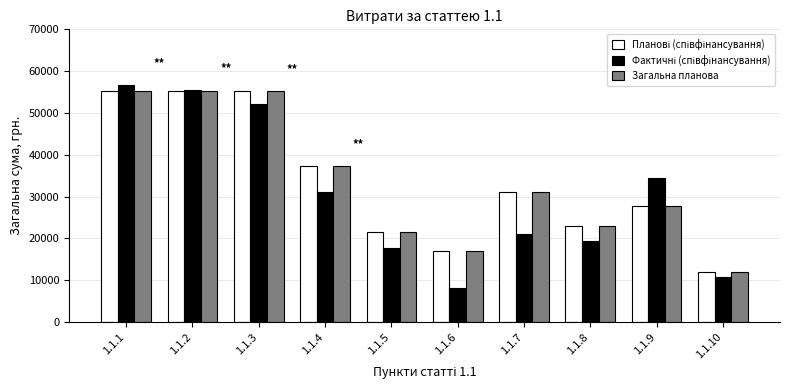

What is the sum of all Загальна планова values?

335673.7